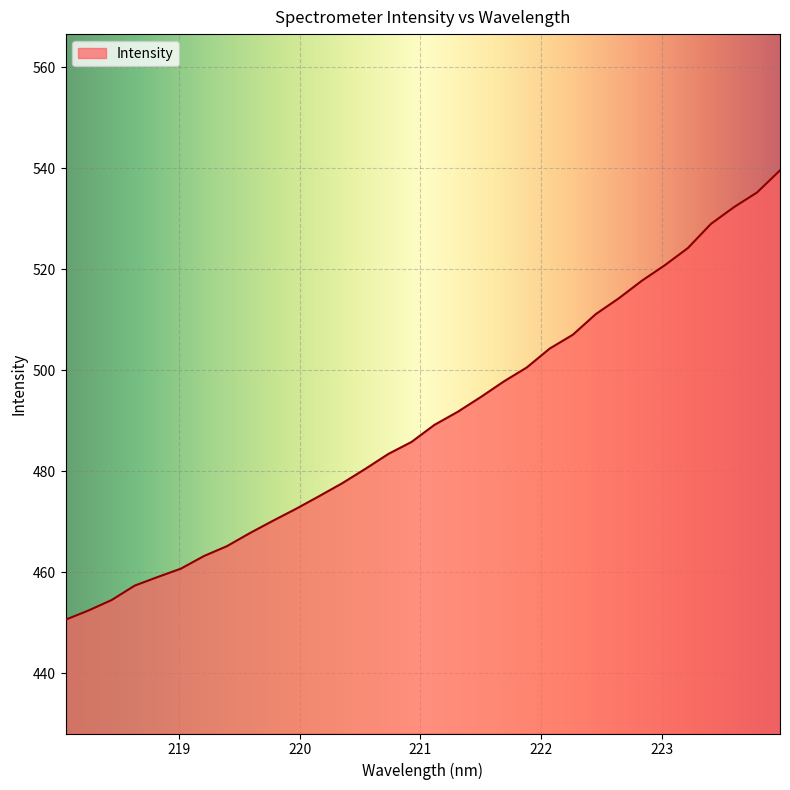

What is the difference between the maximum and minimum values?

89.0